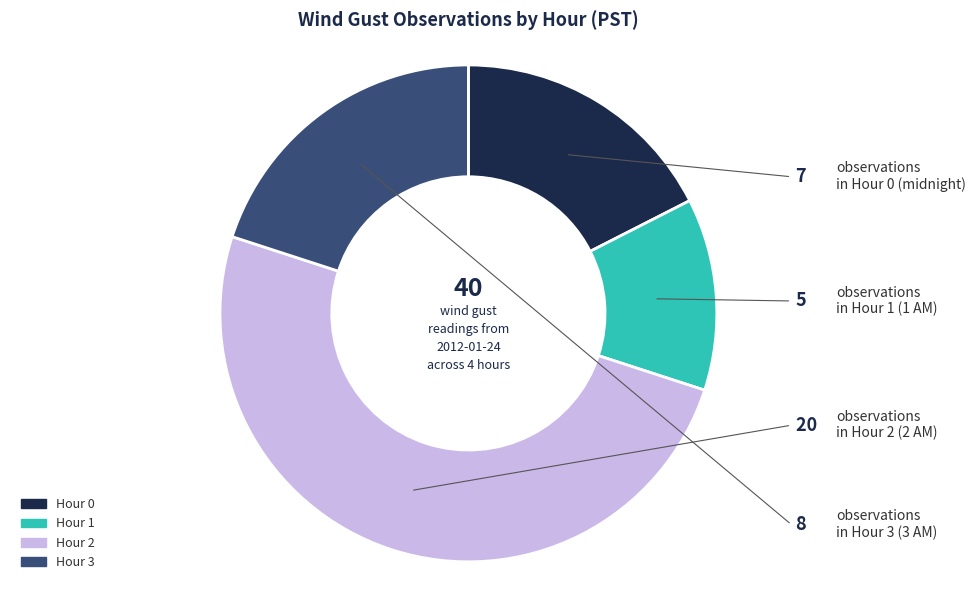

Is it true that Hour 0 is 6% of the pie?

False